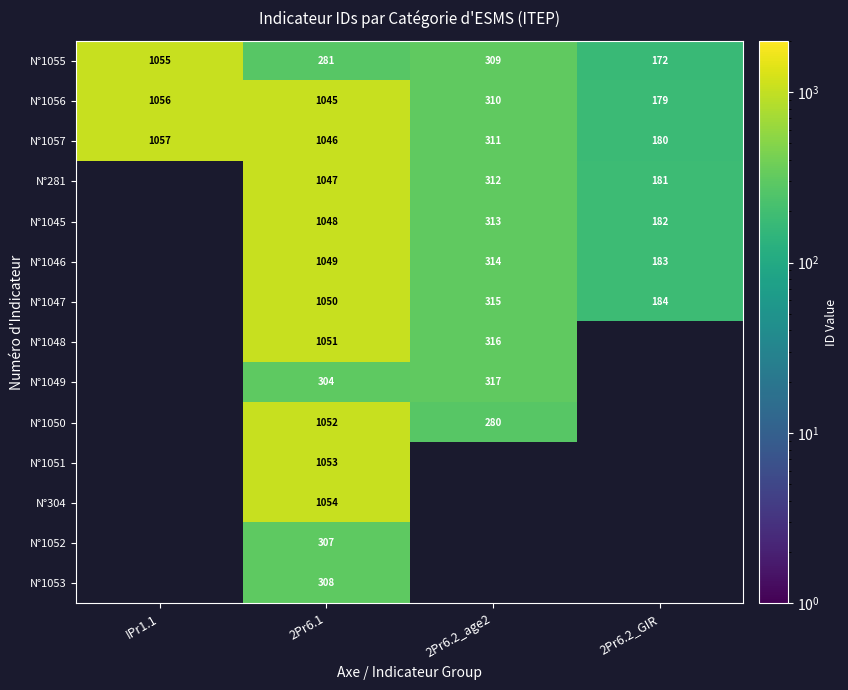

What is the total value across all series at 2Pr6.1?

11695